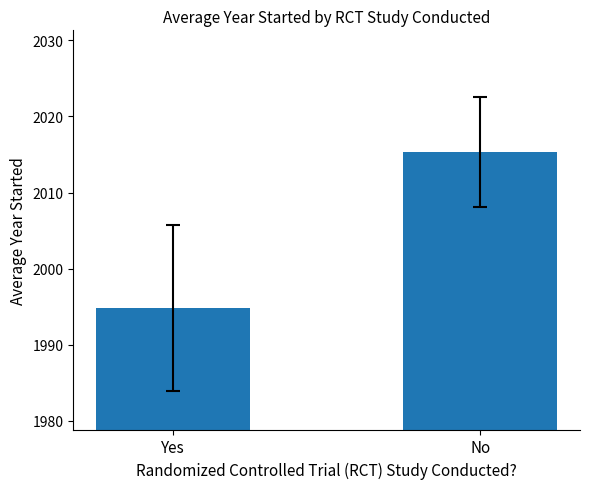

Approximately how many times larger is the value at Yes compared to No?

1.0